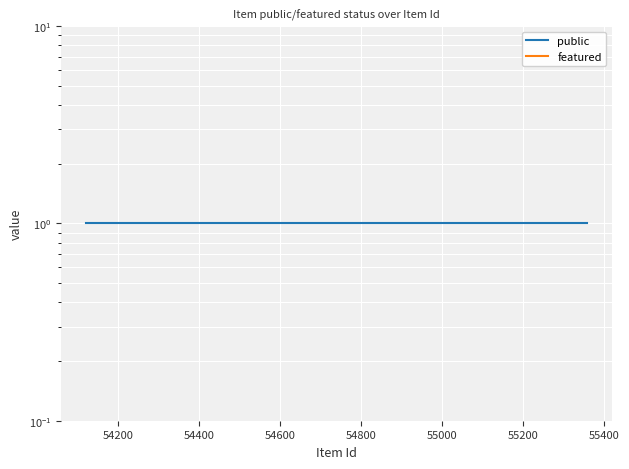

What value does the public series have at 55000?

1